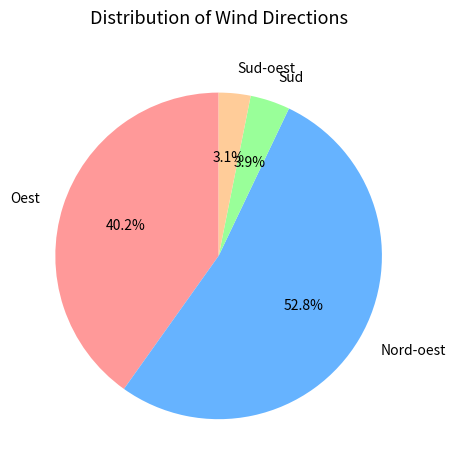

Which has a higher value, Oest or Nord-oest?

Nord-oest